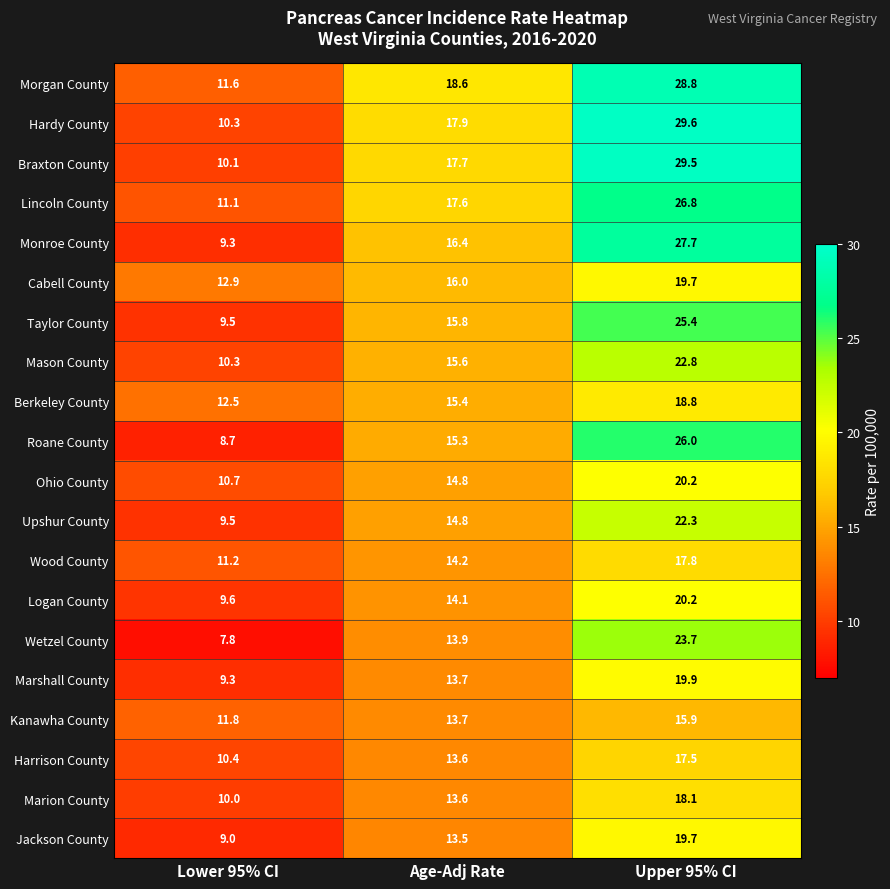

What is the spread (max minus min) of values at Age-Adj Rate?

5.1